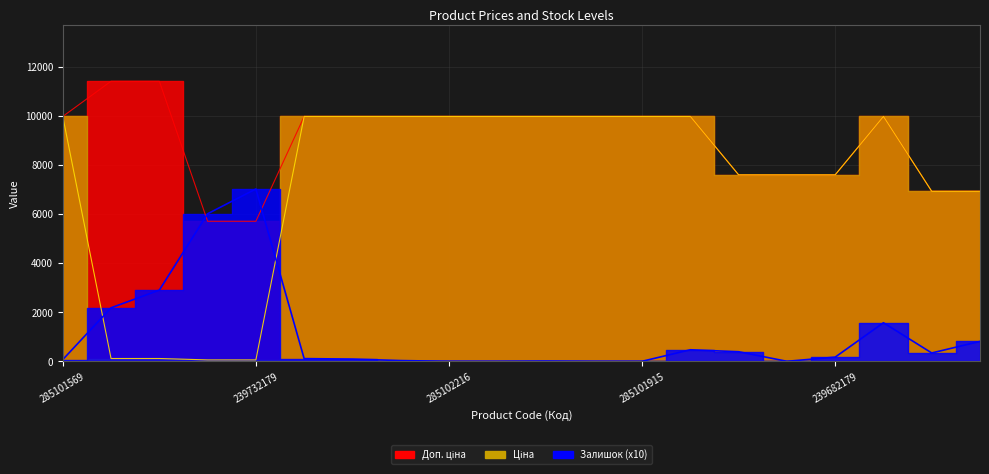

List the series in order of their overall mean, highest first.

Доп. ціна, Ціна, Залишок